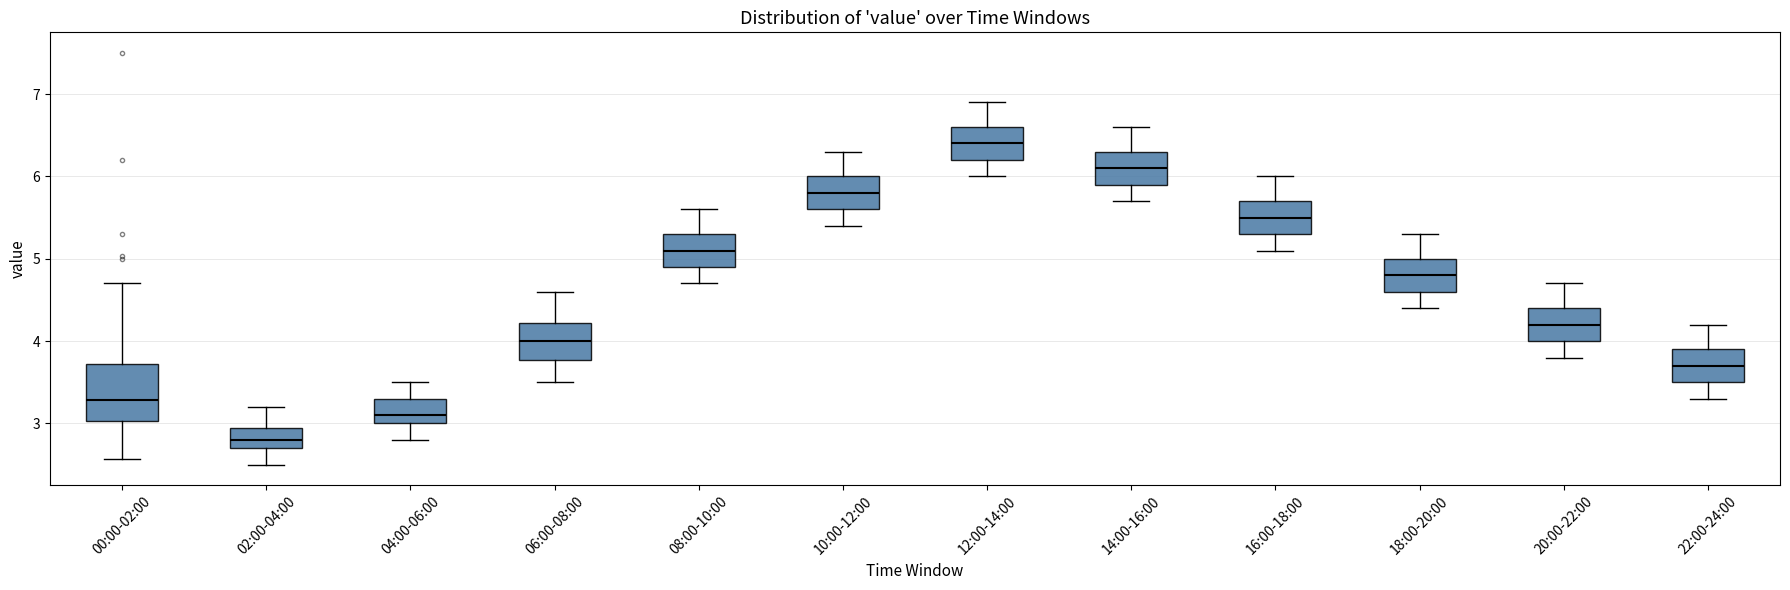

Reading left to right, transcribe this box plot: for each box, give where its median line is, the range the box spans, and where its two whiskers end, as read against the y-axis. The values are not printed on the chart, so give them approximately, as read against the axis.

00:00-02:00: median 3.3, box 3.0 to 3.7, whiskers 2.6 to 4.7
02:00-04:00: median 2.8, box 2.7 to 3.0, whiskers 2.5 to 3.2
04:00-06:00: median 3.1, box 3.0 to 3.3, whiskers 2.8 to 3.5
06:00-08:00: median 4.0, box 3.8 to 4.2, whiskers 3.5 to 4.6
08:00-10:00: median 5.1, box 4.9 to 5.3, whiskers 4.7 to 5.6
10:00-12:00: median 5.8, box 5.6 to 6.0, whiskers 5.4 to 6.3
12:00-14:00: median 6.4, box 6.2 to 6.6, whiskers 6.0 to 6.9
14:00-16:00: median 6.1, box 5.9 to 6.3, whiskers 5.7 to 6.6
16:00-18:00: median 5.5, box 5.3 to 5.7, whiskers 5.1 to 6.0
18:00-20:00: median 4.8, box 4.6 to 5.0, whiskers 4.4 to 5.3
20:00-22:00: median 4.2, box 4.0 to 4.4, whiskers 3.8 to 4.7
22:00-24:00: median 3.7, box 3.5 to 3.9, whiskers 3.3 to 4.2